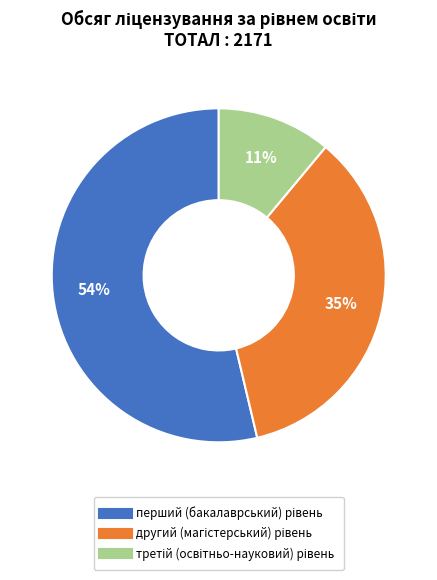

Is there a majority slice in this chart?

Yes